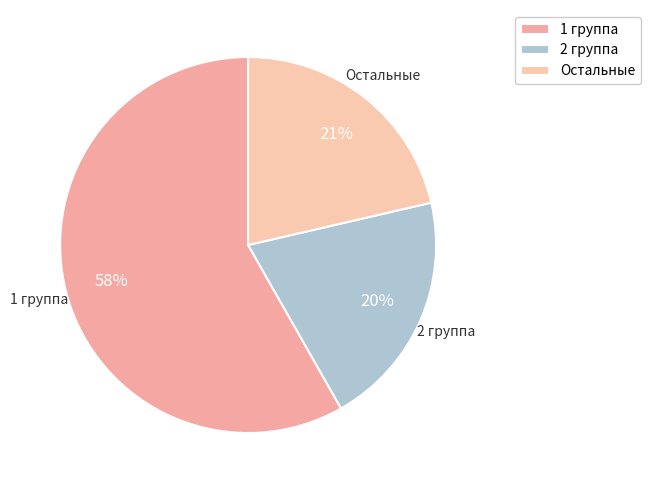

Combined, do Остальные and 2 группа account for over 50%?

No